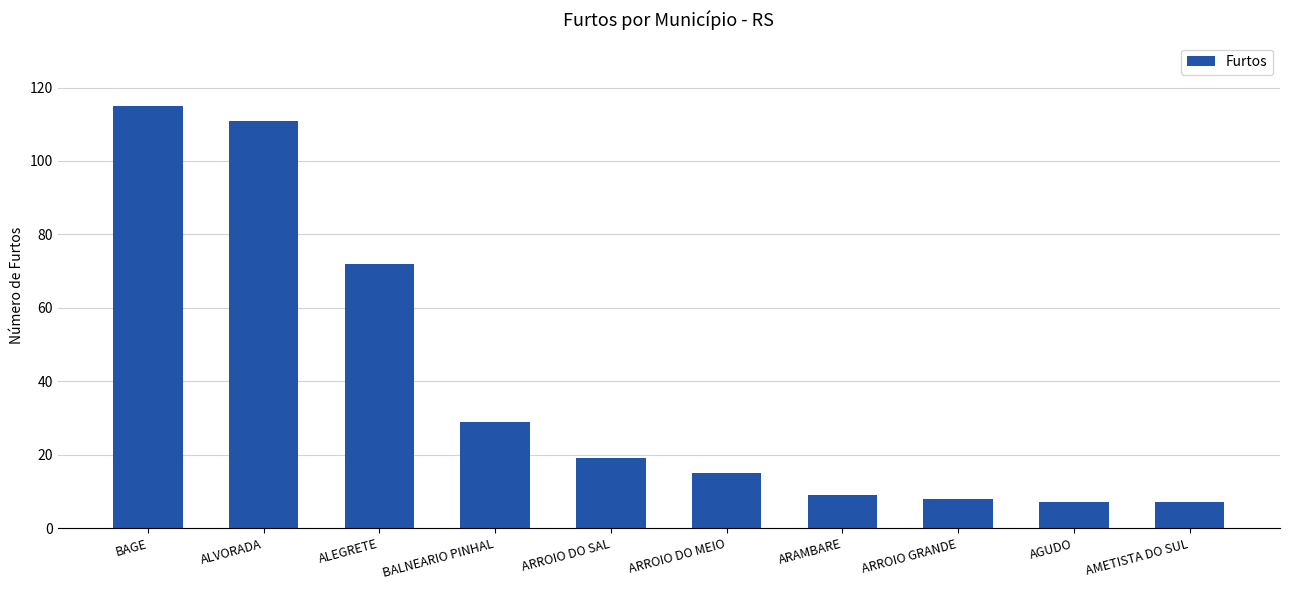

Reading left to right, list all the values displayed in this chart.

115	111	72	29	19	15	9	8	7	7